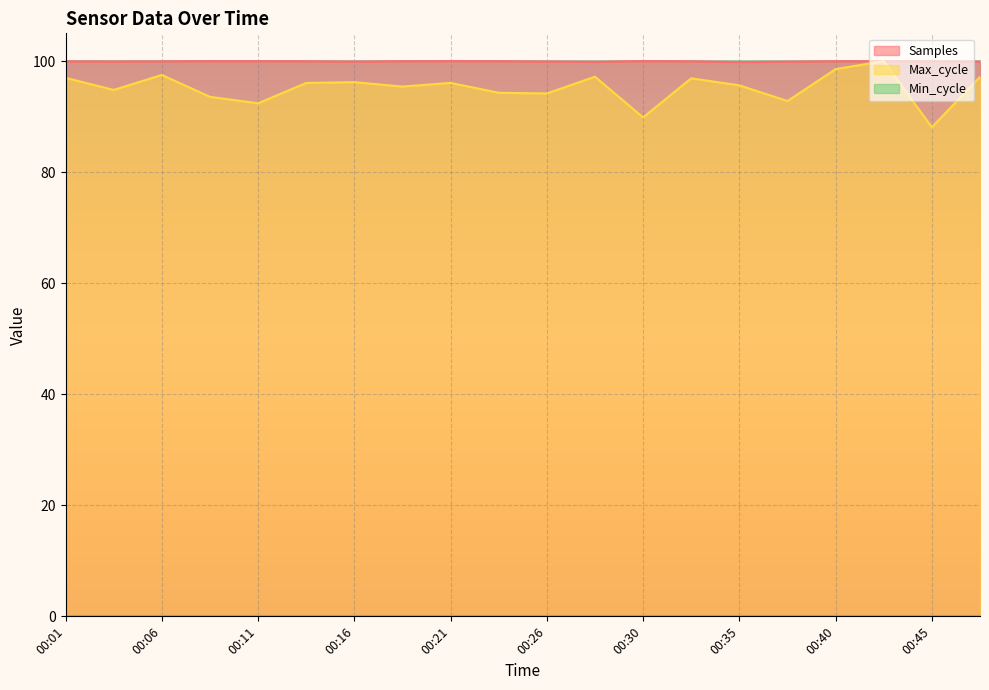

What is the value of the Samples point at the 12th from the left?

99.9